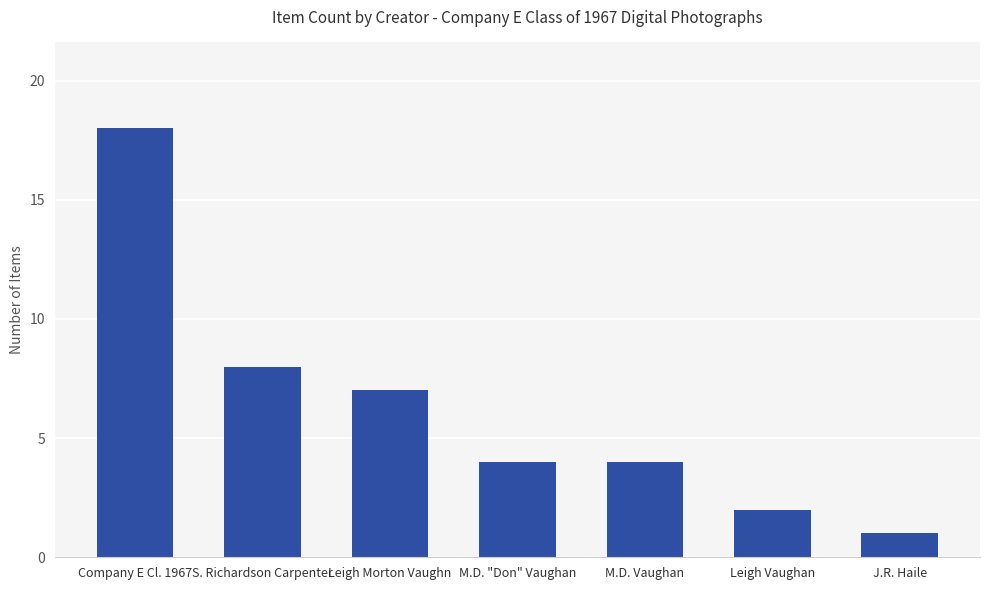

What is the label of the 2nd bar from the left?

S. Richardson Carpenter